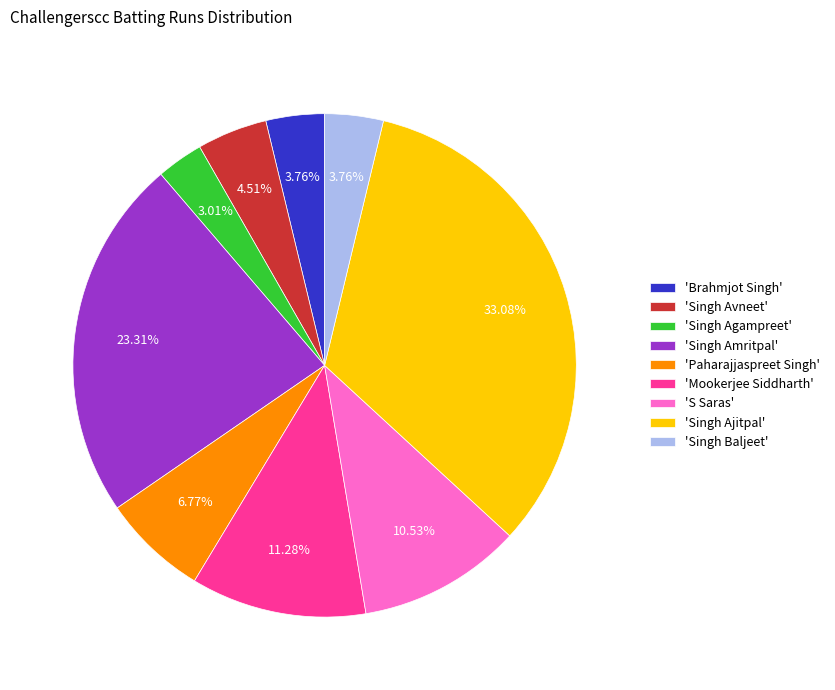

Which category has the biggest portion of the pie?

'Singh Ajitpal'